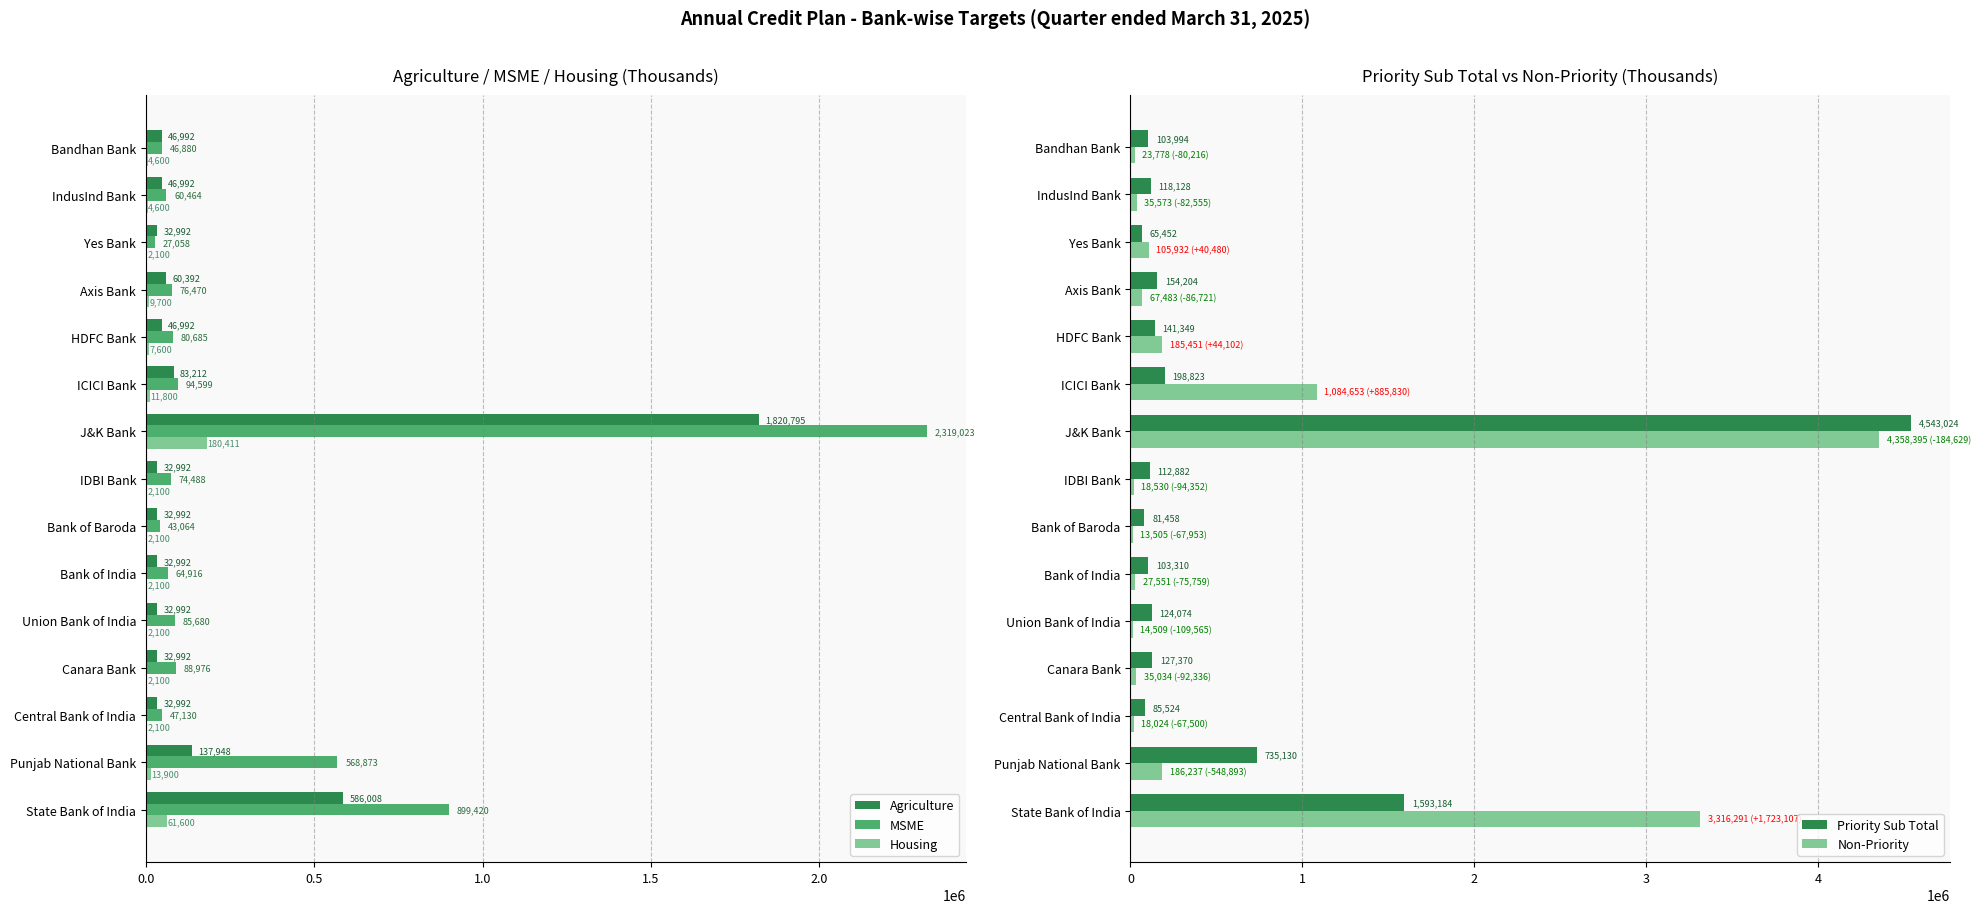

Where is MSME nearest to the value 1173040?

State Bank of India